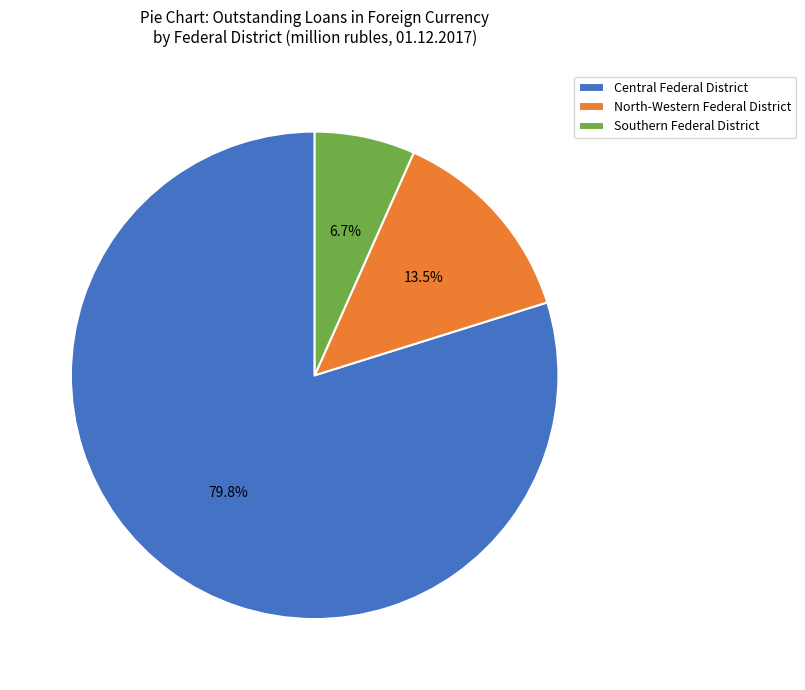

Between Central Federal District and Southern Federal District, which is larger?

Central Federal District